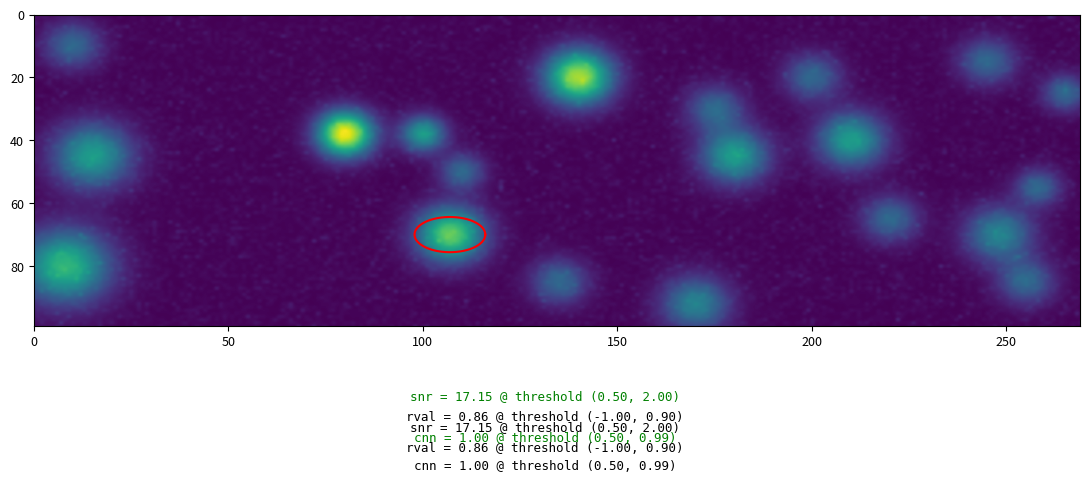

At how many categories does at least one series exceed 28?

1